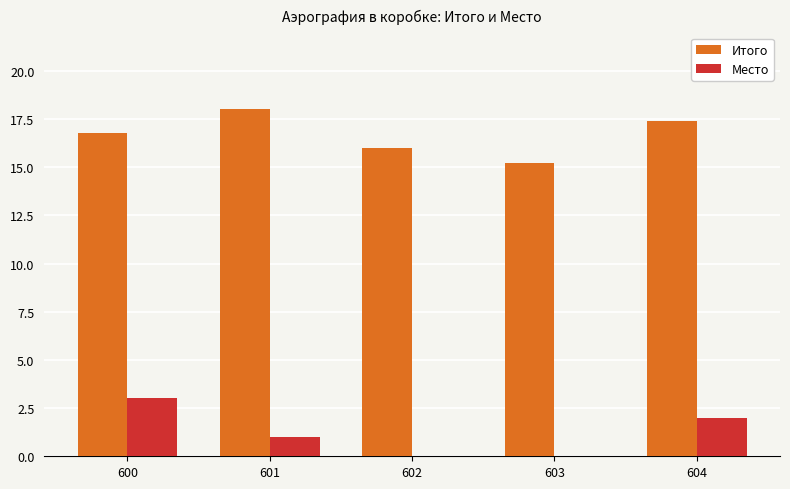

Read the Итого value at 600.

16.8